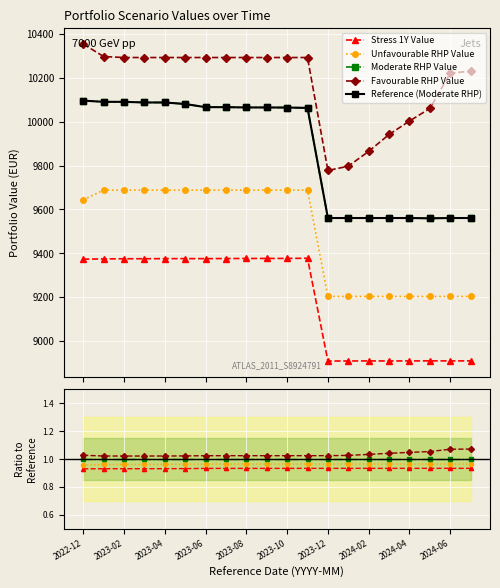

Reading left to right, extract all data points from this chart.

Stress 1Y Value: 0.9	0.9	0.9	0.9	0.9	0.9	0.9	0.9	0.9	0.9	0.9	0.9	0.9	0.9	0.9	0.9	0.9	0.9	0.9	0.9
Unfavourable RHP Value: 1.0	1.0	1.0	1.0	1.0	1.0	1.0	1.0	1.0	1.0	1.0	1.0	1.0	1.0	1.0	1.0	1.0	1.0	1.0	1.0
Moderate RHP Value: 1.0	1.0	1.0	1.0	1.0	1.0	1.0	1.0	1.0	1.0	1.0	1.0	1.0	1.0	1.0	1.0	1.0	1.0	1.0	1.0
Favourable RHP Value: 1.0	1.0	1.0	1.0	1.0	1.0	1.0	1.0	1.0	1.0	1.0	1.0	1.0	1.0	1.0	1.0	1.0	1.1	1.1	1.1
Reference (Moderate RHP): 10095.8	10090.3	10090.3	10087.3	10087.3	10080.4	10066.0	10066.0	10064.7	10064.7	10064.2	10062.7	9561.0	9561.0	9561.0	9561.0	9561.0	9559.6	9561.0	9561.0